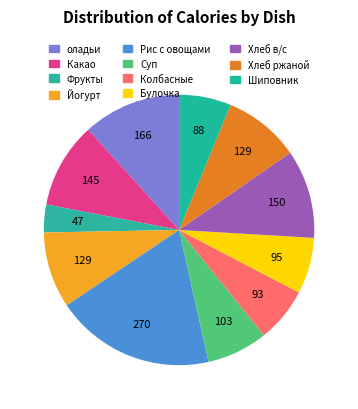

Count the number of slices in the pie.

11